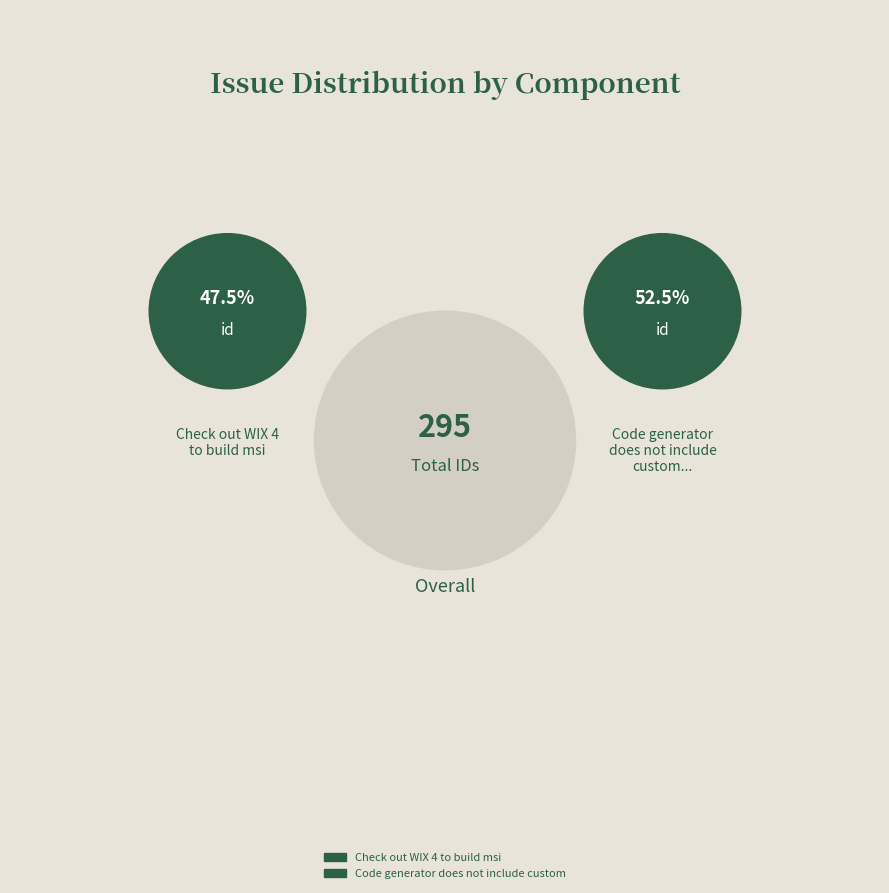

Is there any slice that represents more than half of the pie?

Yes